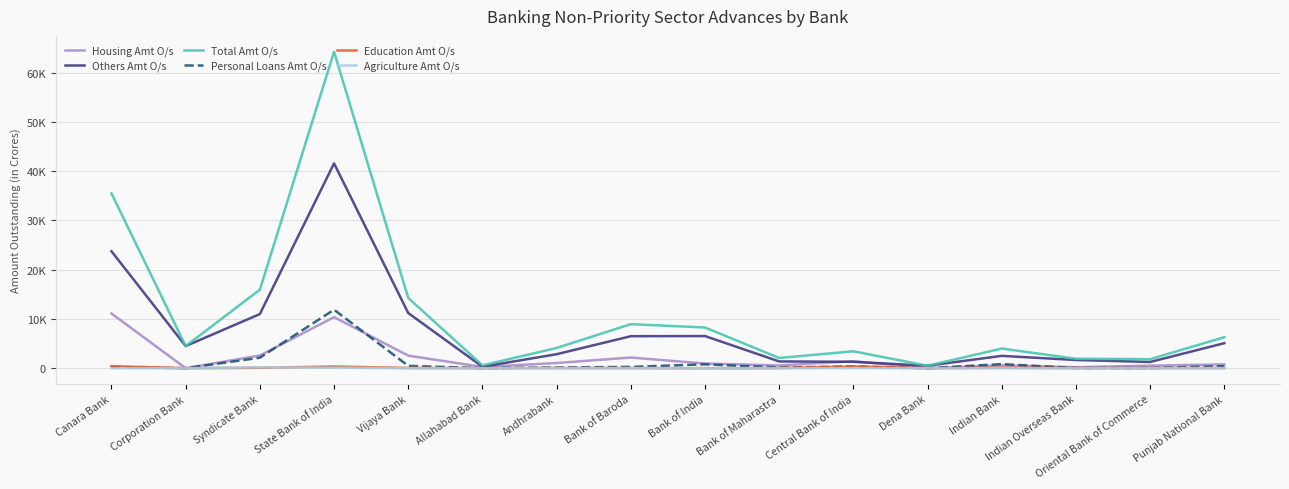

Does the chart display data point markers on the line(s)?

No